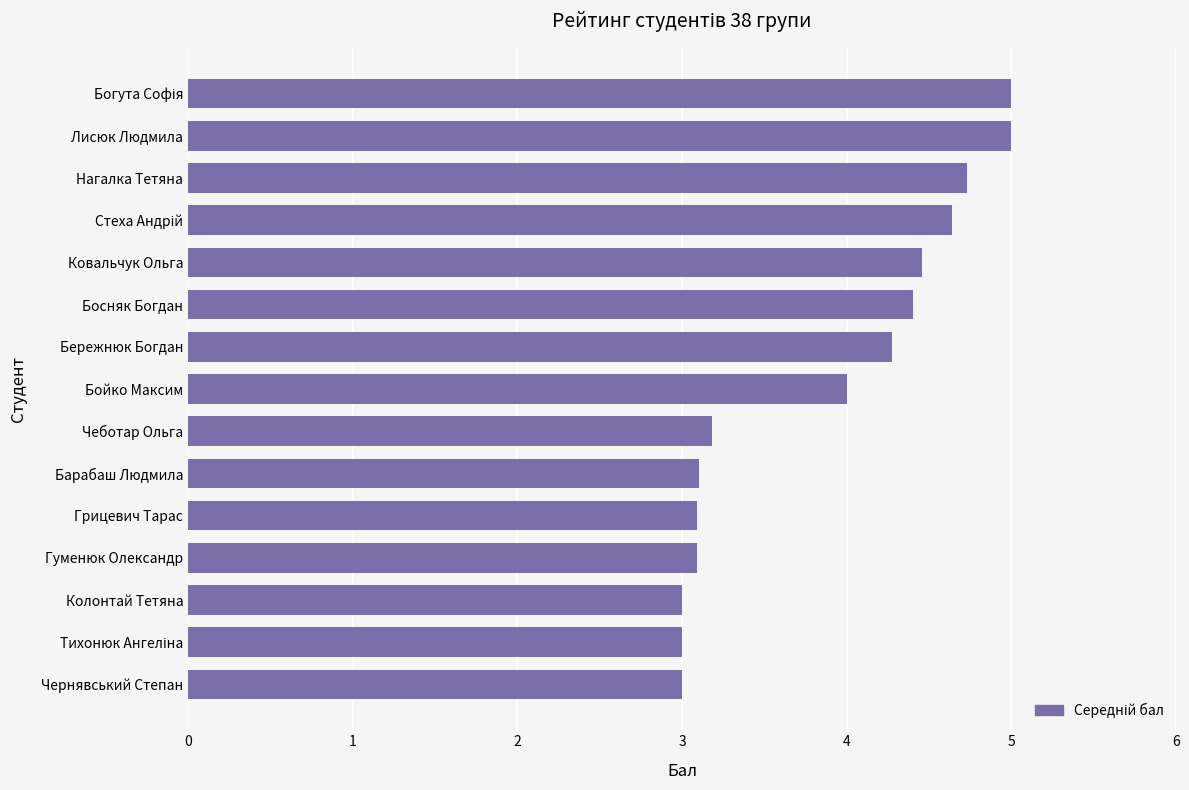

Reading top to bottom, what are all the values shown in this chart?

5.0	5.0	4.7	4.6	4.5	4.4	4.3	4.0	3.2	3.1	3.1	3.1	3.0	3.0	3.0